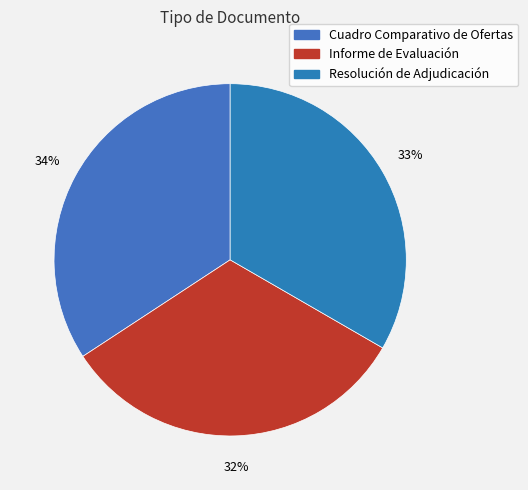

To the nearest percent, what is the average slice percentage?

33%